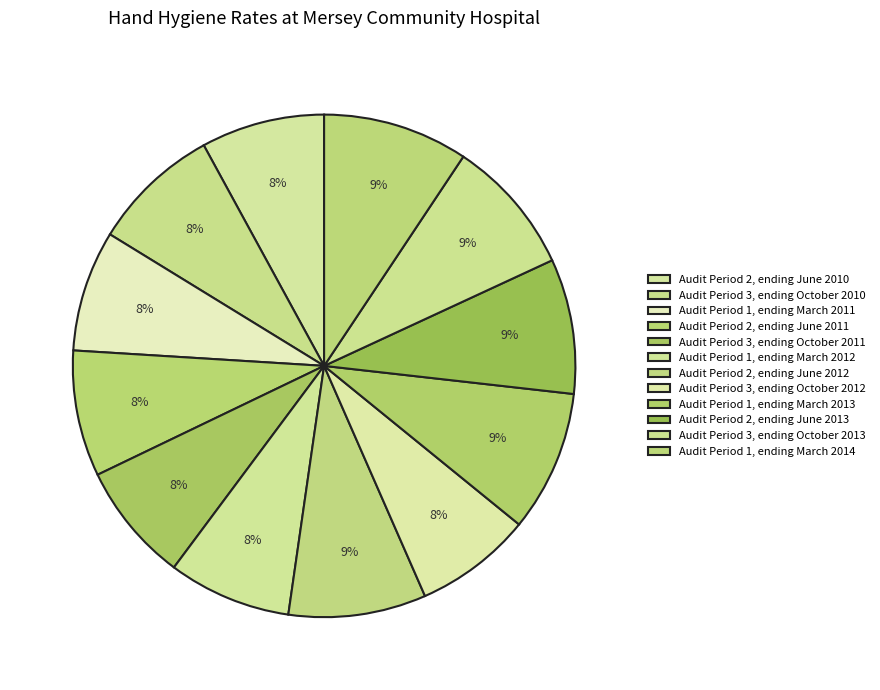

The Audit Period 2, ending June 2010 slice represents 13% of the pie. True or false?

False